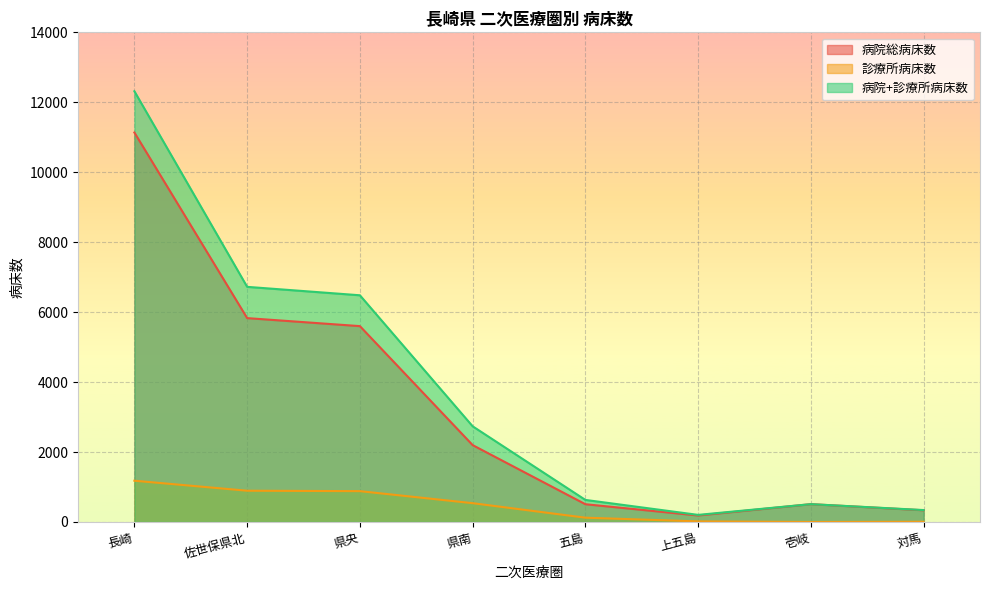

At which category does 病院+診療所病床数 reach its first local valley?

上五島